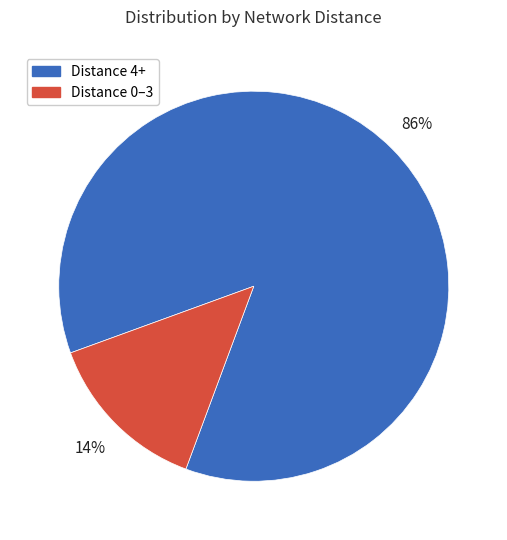

Is there any slice that represents more than half of the pie?

Yes